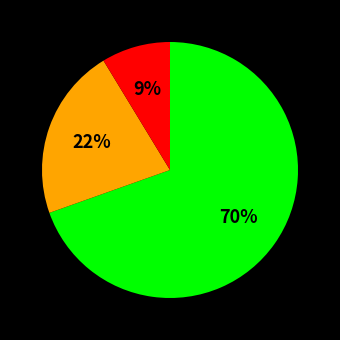

Is there a majority slice in this chart?

Yes